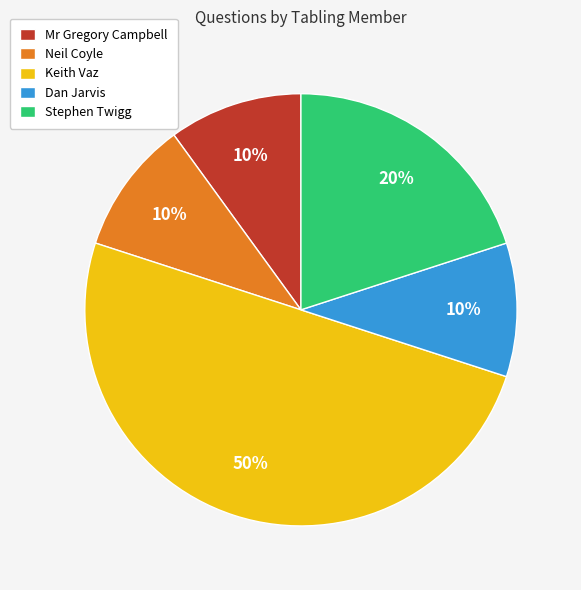

Is the sum of Keith Vaz and Stephen Twigg greater than half?

Yes